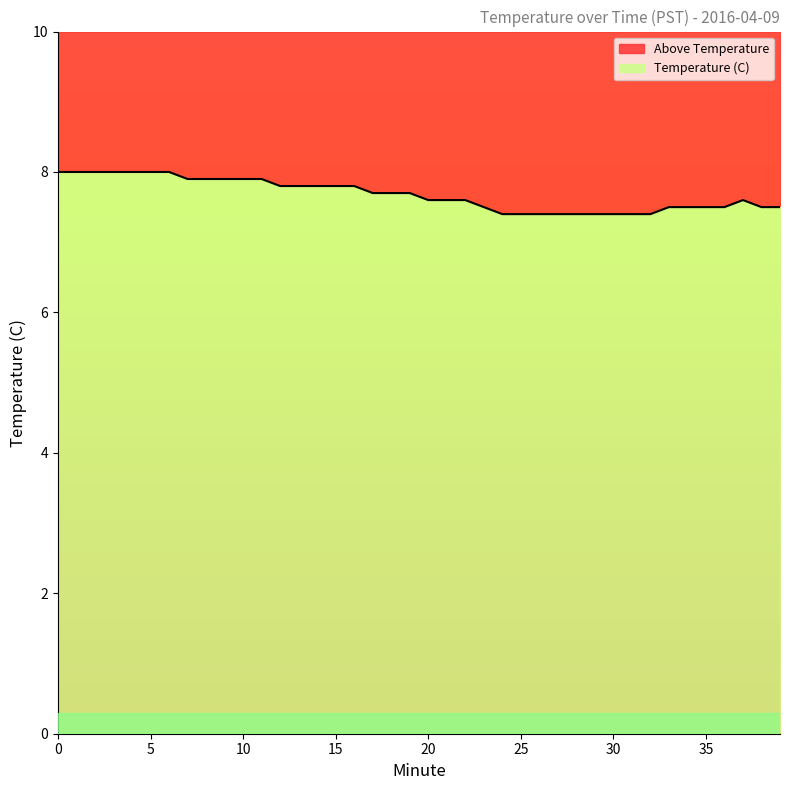

Reading left to right, transcribe all the data shown in this chart.

8.0	8.0	8.0	8.0	8.0	8.0	8.0	7.9	7.9	7.9	7.9	7.9	7.8	7.8	7.8	7.8	7.8	7.7	7.7	7.7	7.6	7.6	7.6	7.5	7.4	7.4	7.4	7.4	7.4	7.4	7.4	7.4	7.4	7.5	7.5	7.5	7.5	7.6	7.5	7.5